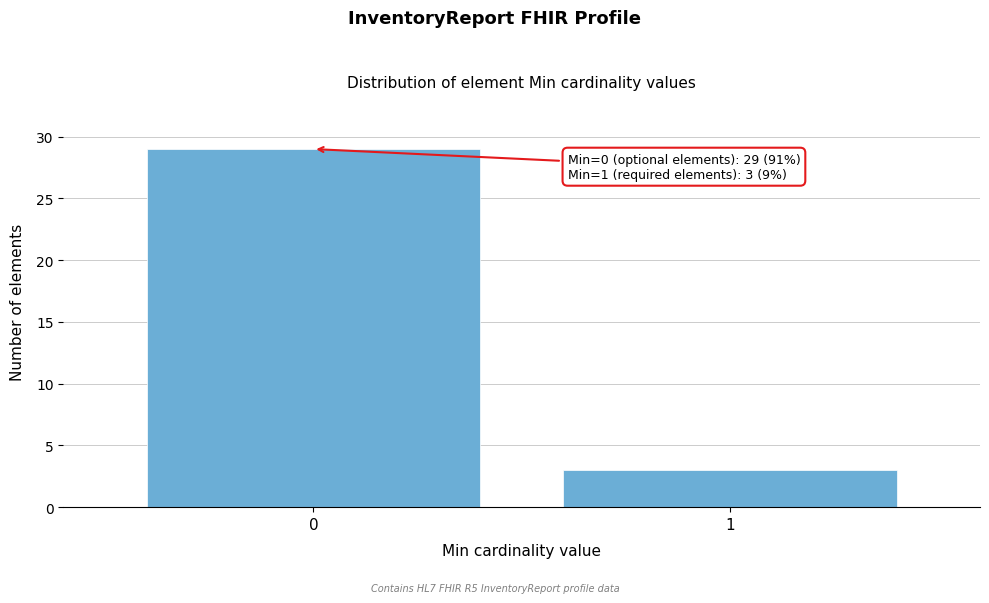

Reading left to right, list all the values displayed in this chart.

29	3